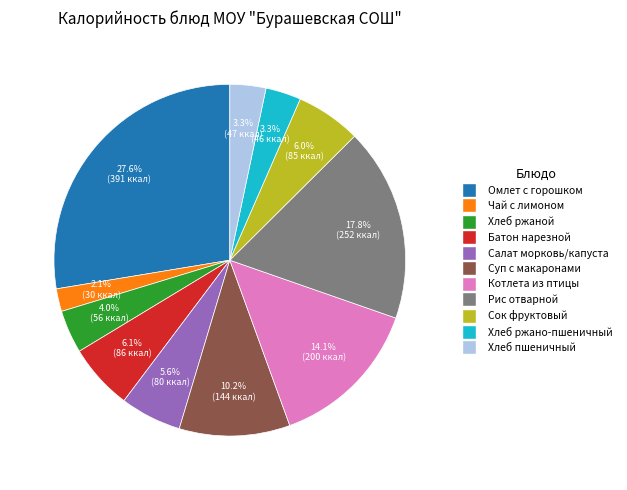

Does any single category account for the majority?

No